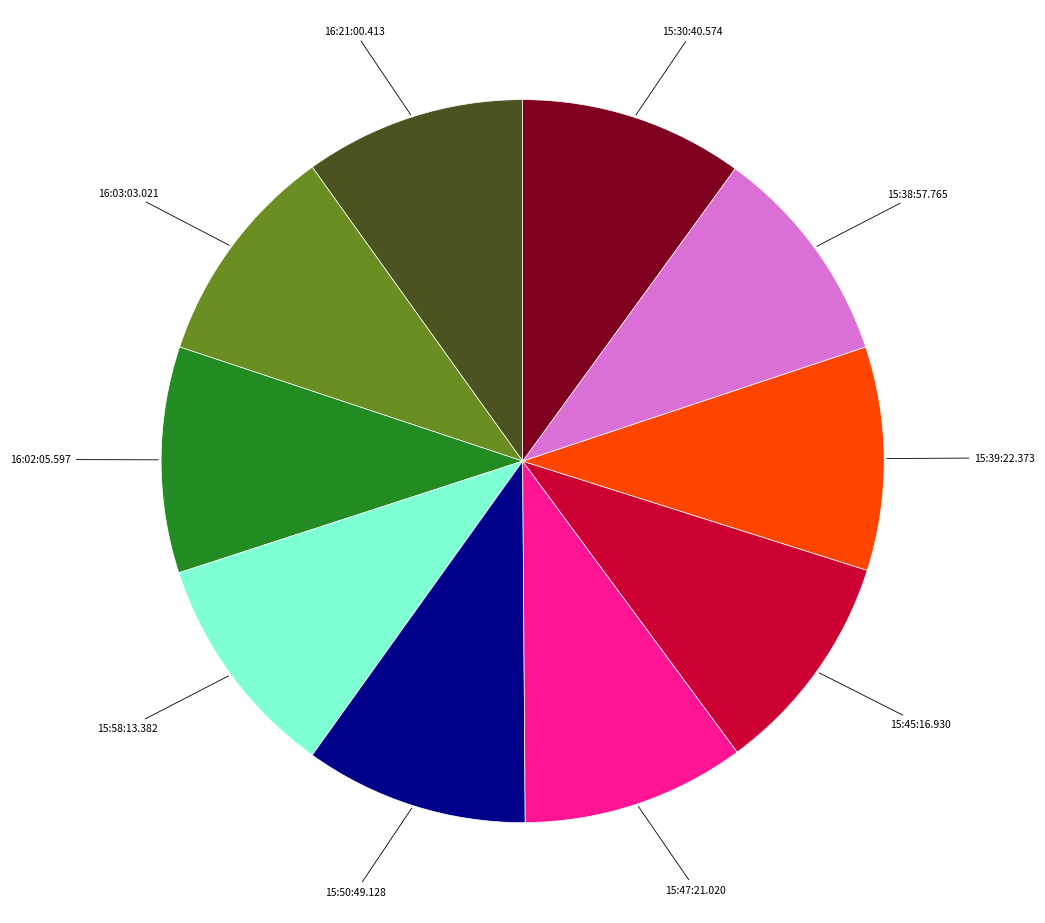

Is the sum of 15:38:57.765 and 16:21:00.413 greater than half?

No